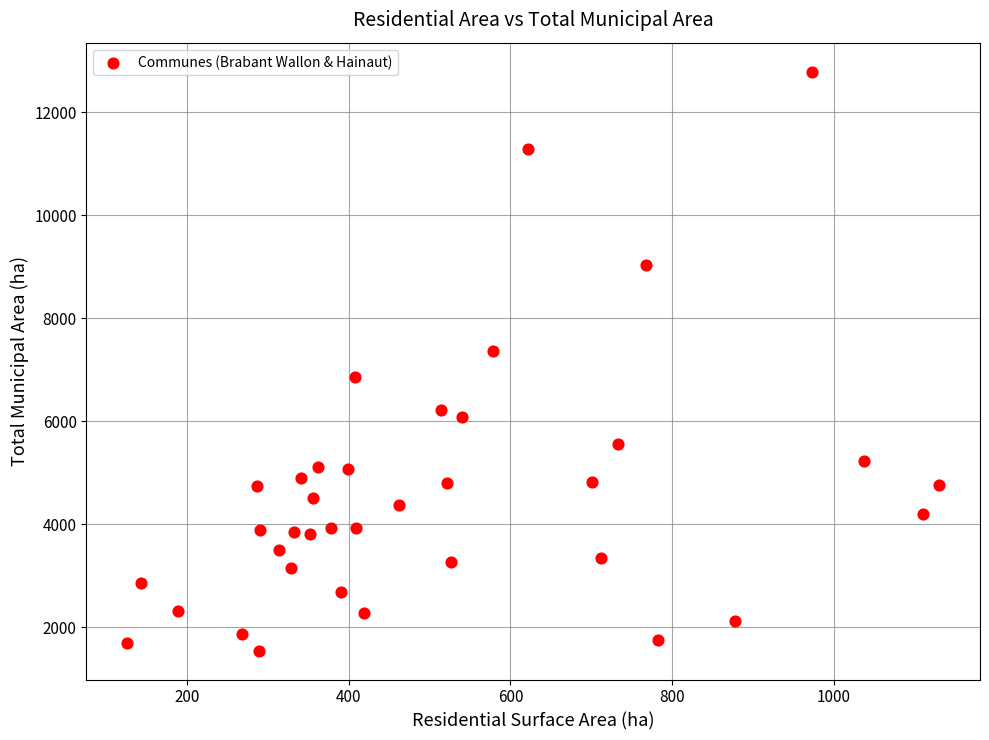

What is the range of Y values (max minus min)?

11238.2